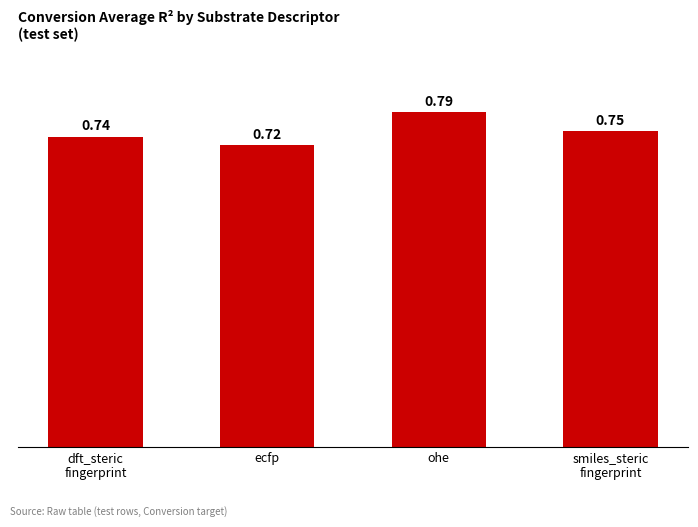

How many values are between 0 and 1?

4